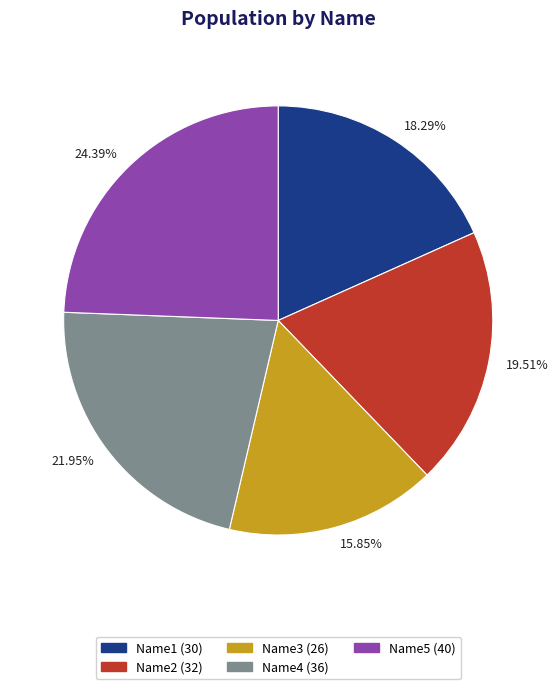

Which has a higher value, Name1 or Name3?

Name1